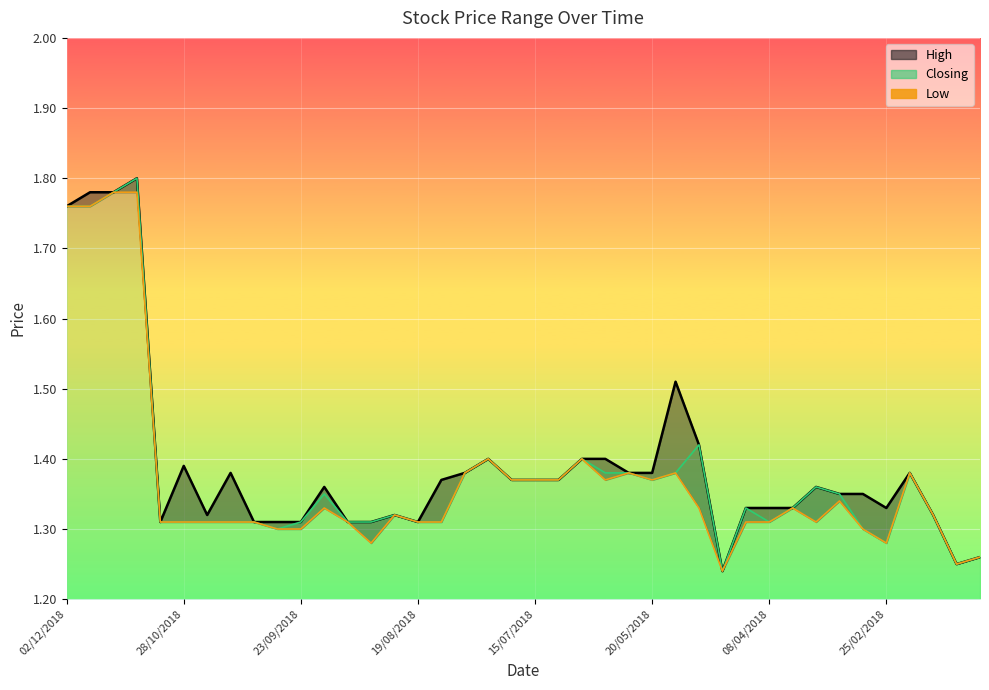

Where is the data nearest to the value 1?

28